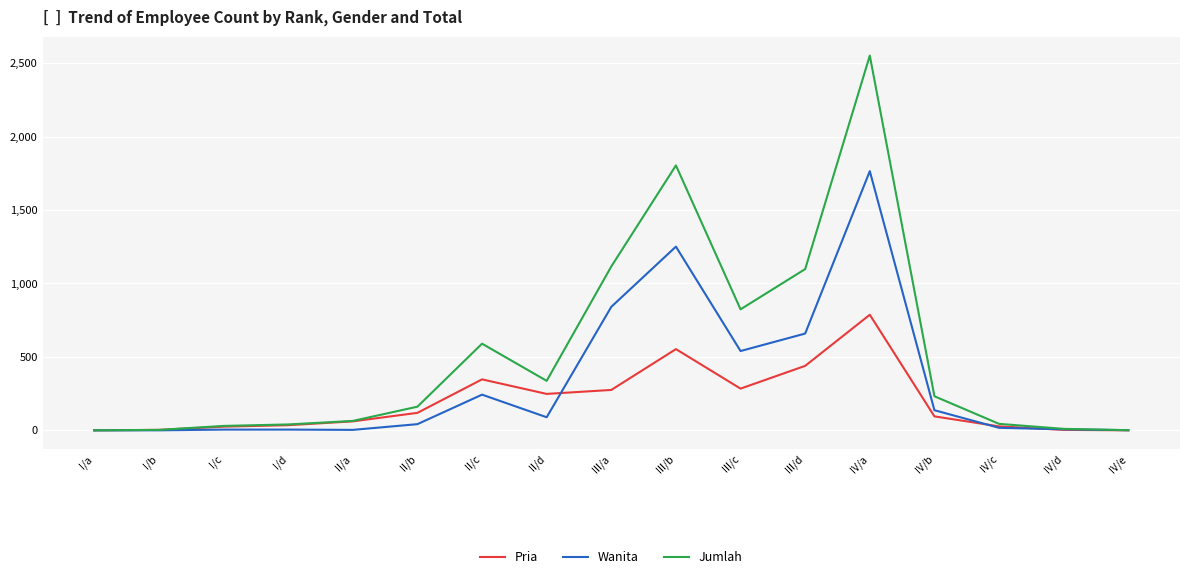

Which series changed the most between II/a and II/c?

Jumlah